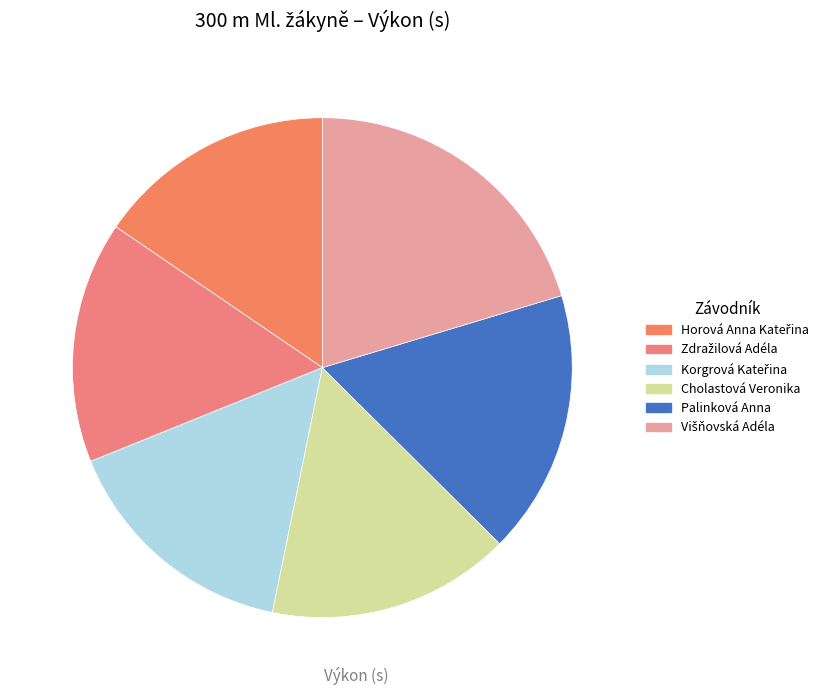

To the nearest percent, what portion does Cholastová Veronika represent?

16%